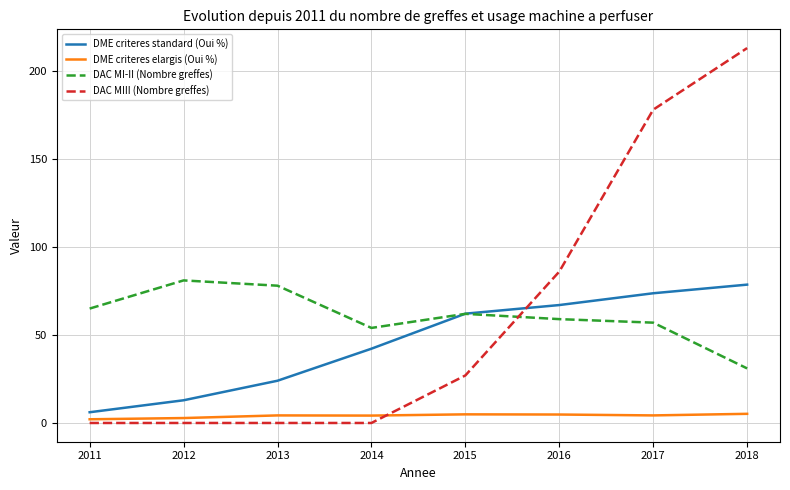

At which label does DME criteres standard (Oui %) first exceed 62?

2015